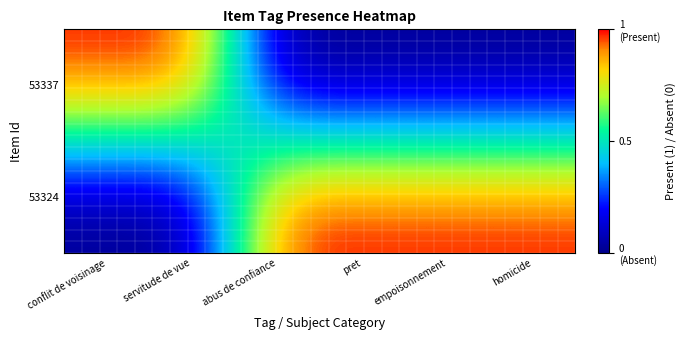

At how many categories does at least one series exceed 0?

6